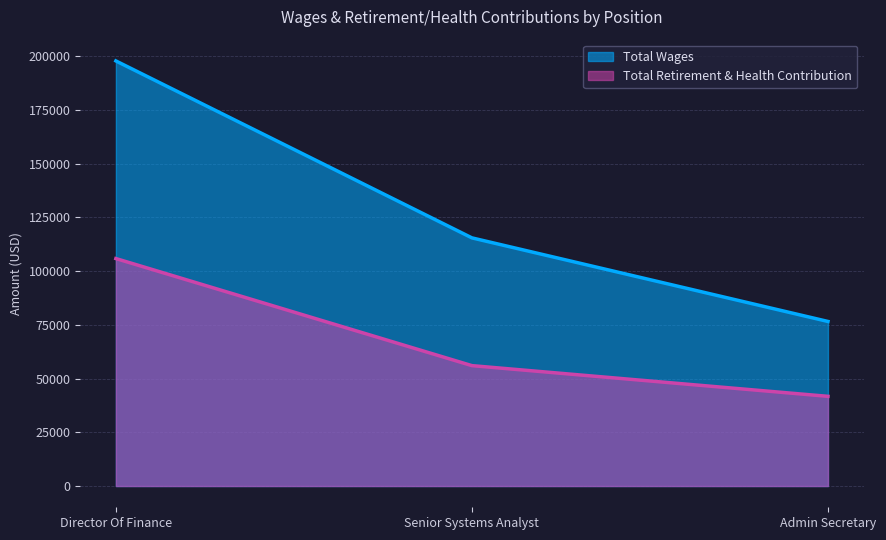

Rank the series by their maximum value, from highest to lowest.

Total Wages, Total Retirement & Health Contribution